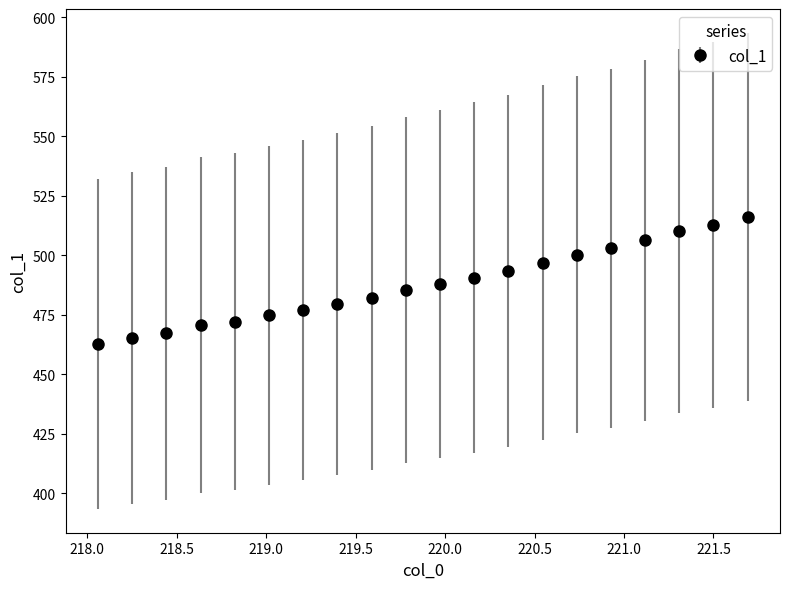

What is the greatest value displayed?

516.1